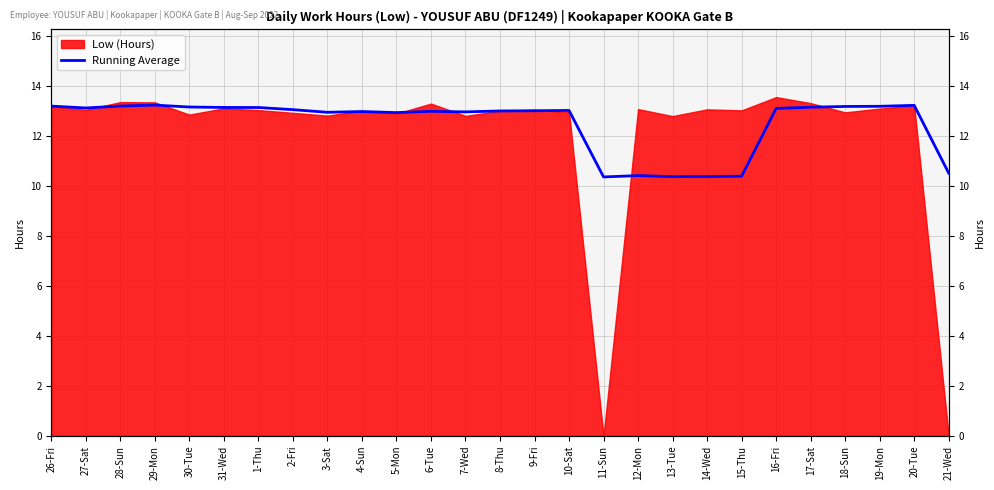

True or false: the data shows 13.0 at 10-Sat.

True